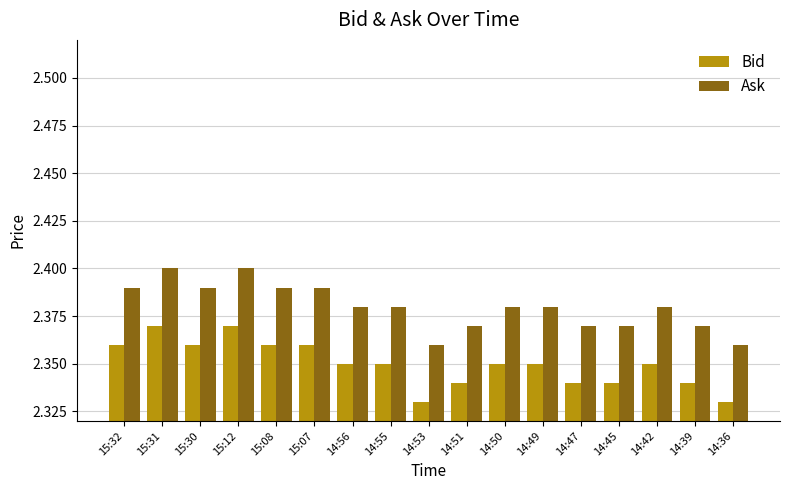

The Bid series shows 3.5 at 14:39. True or false?

False